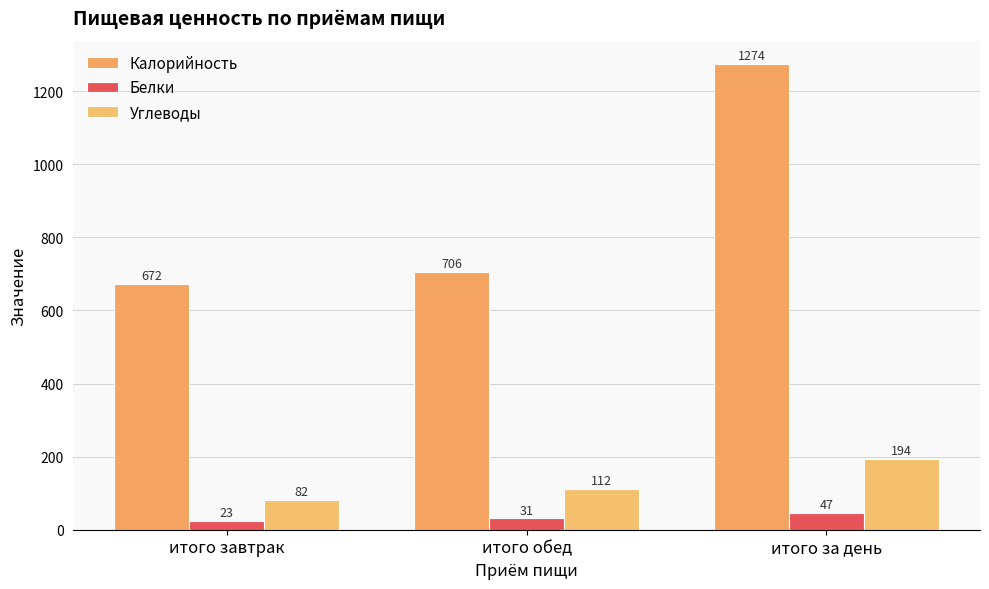

What is the value of the Калорийность bar at the 2nd from the left?

706